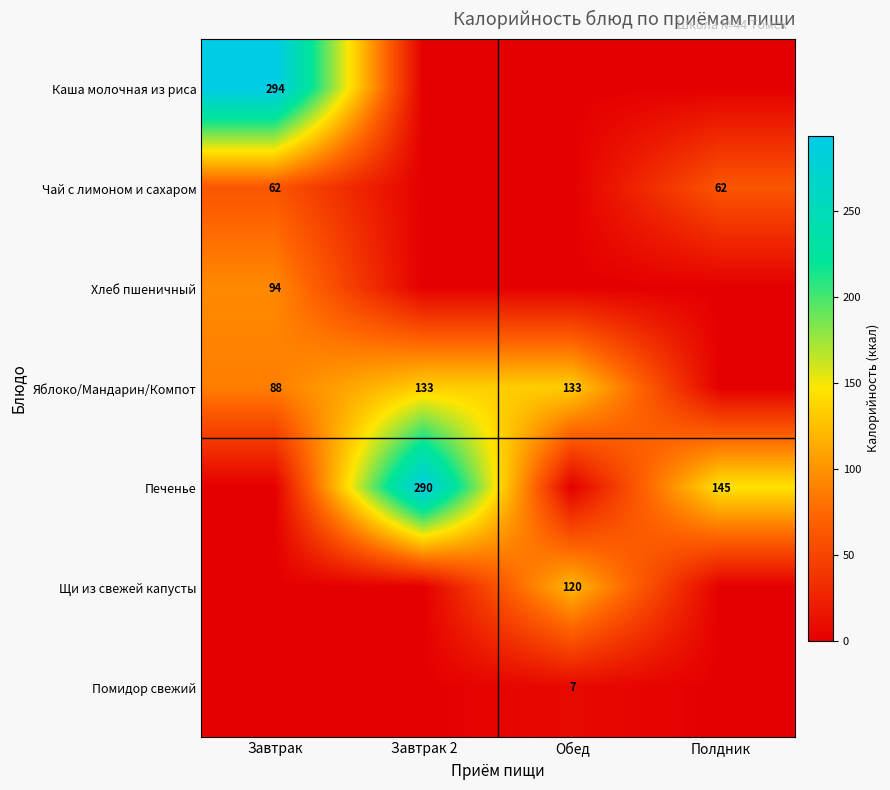

What is the sum of the Яблоко/Мандарин/Компот values at Завтрак 2 and Обед?

266